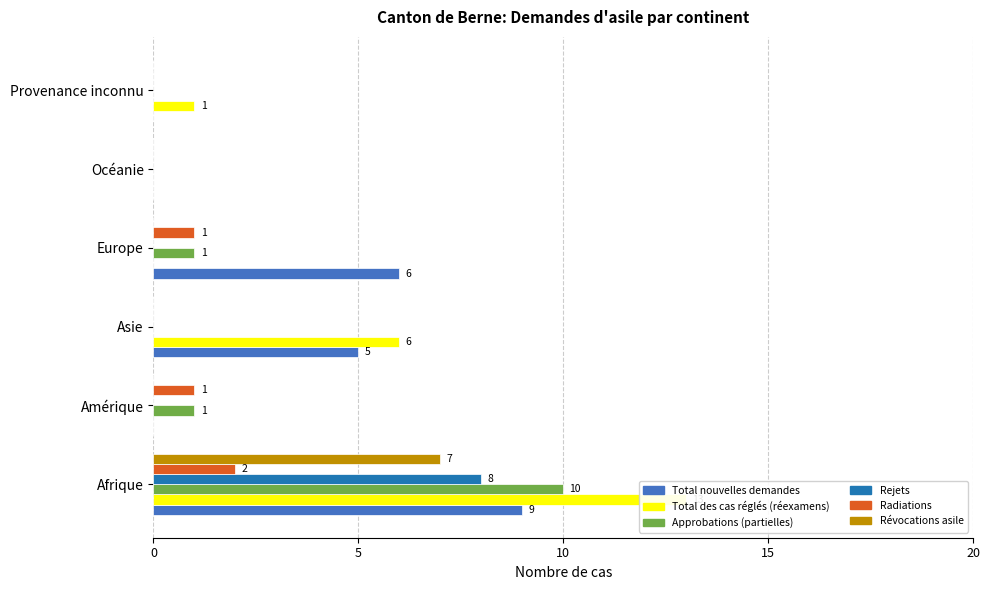

How many values in the Total nouvelles demandes series exceed 5?

2